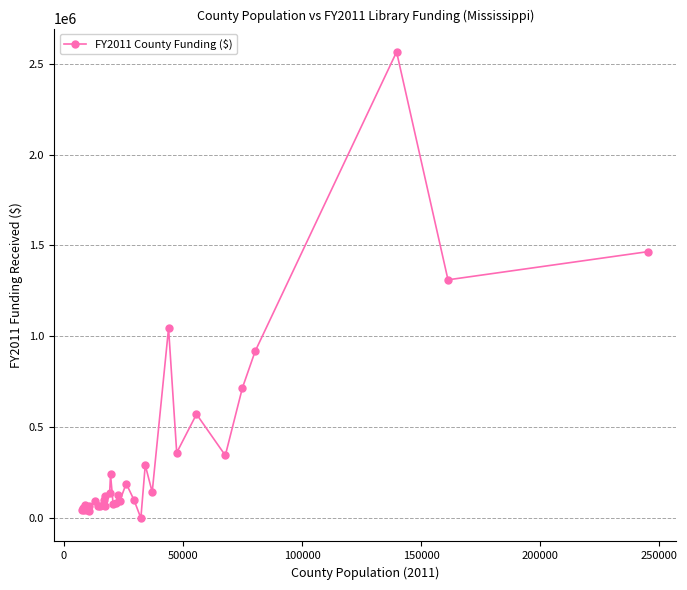

True or false: the data has more than 1 interior local peaks.

True